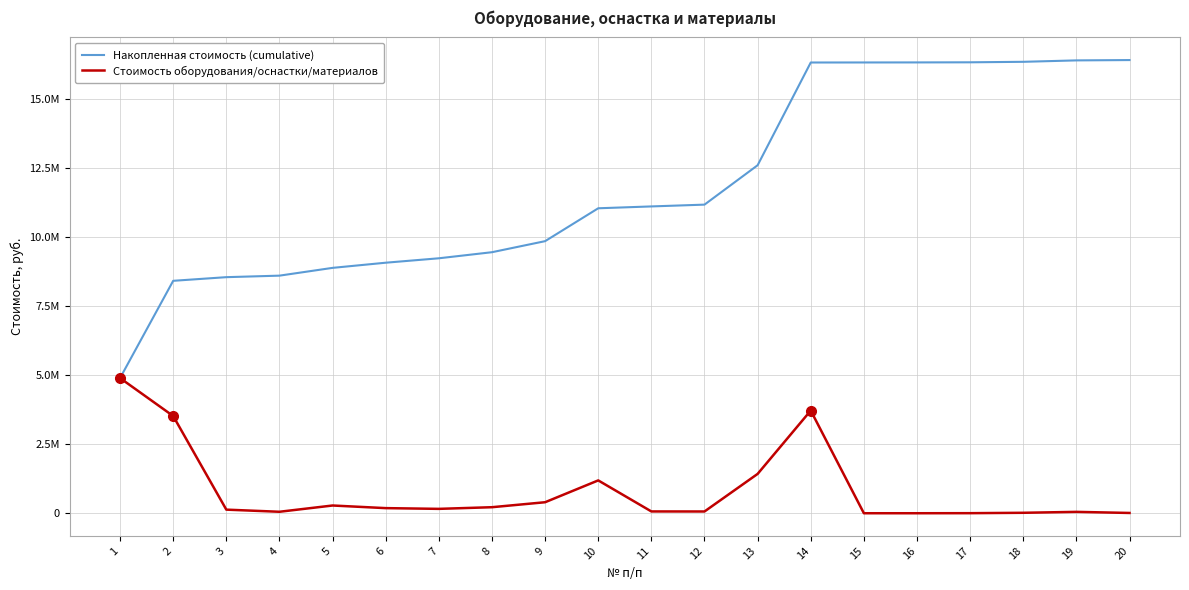

Does the chart display data point markers on the line(s)?

No